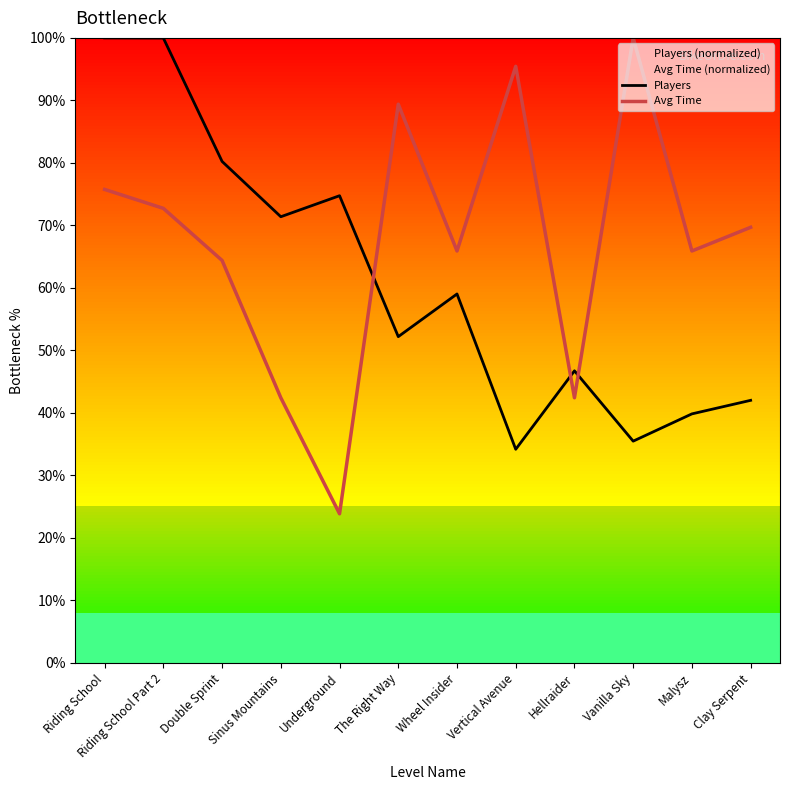

Where is Avg Time nearest to the value 61?

Double Sprint